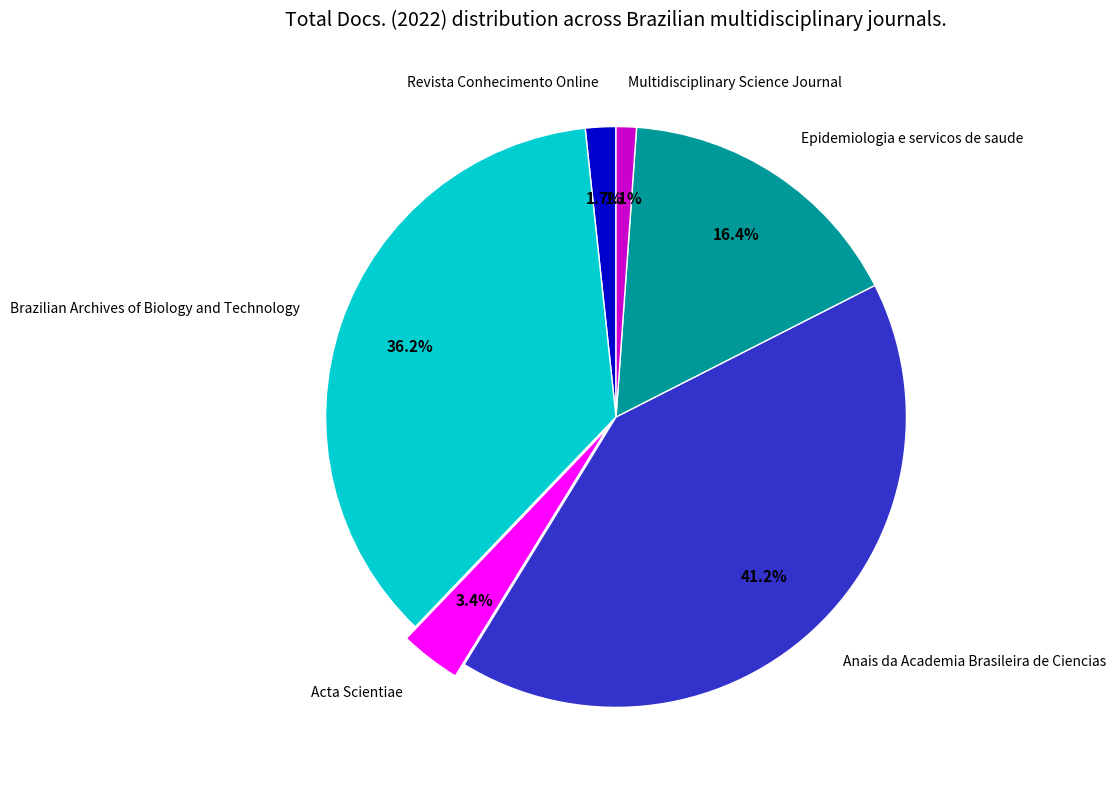

Do Epidemiologia e servicos de saude and Revista Conhecimento Online together represent more than half of the pie?

No